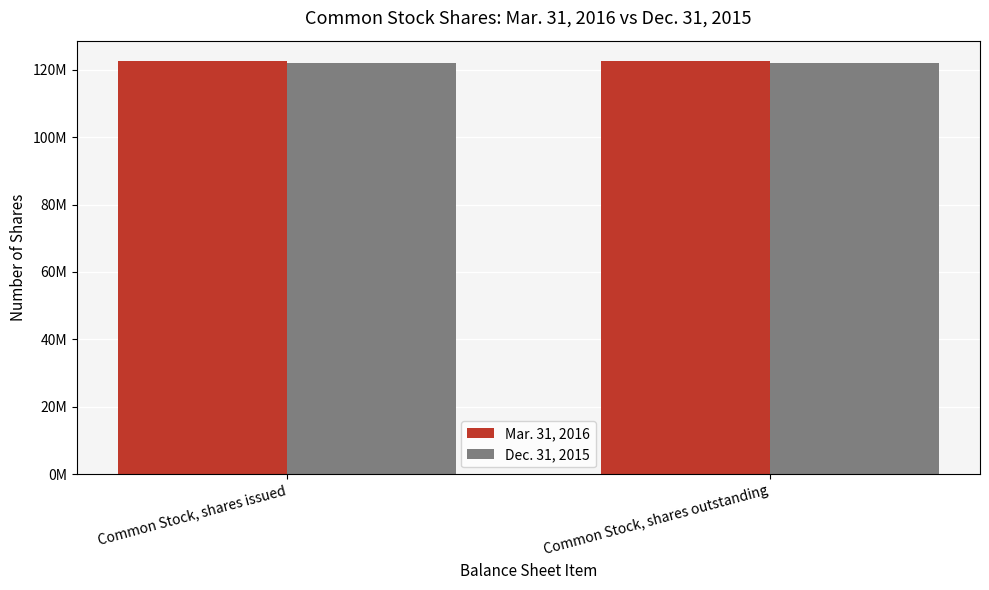

Does the chart contain stacked bars?

No